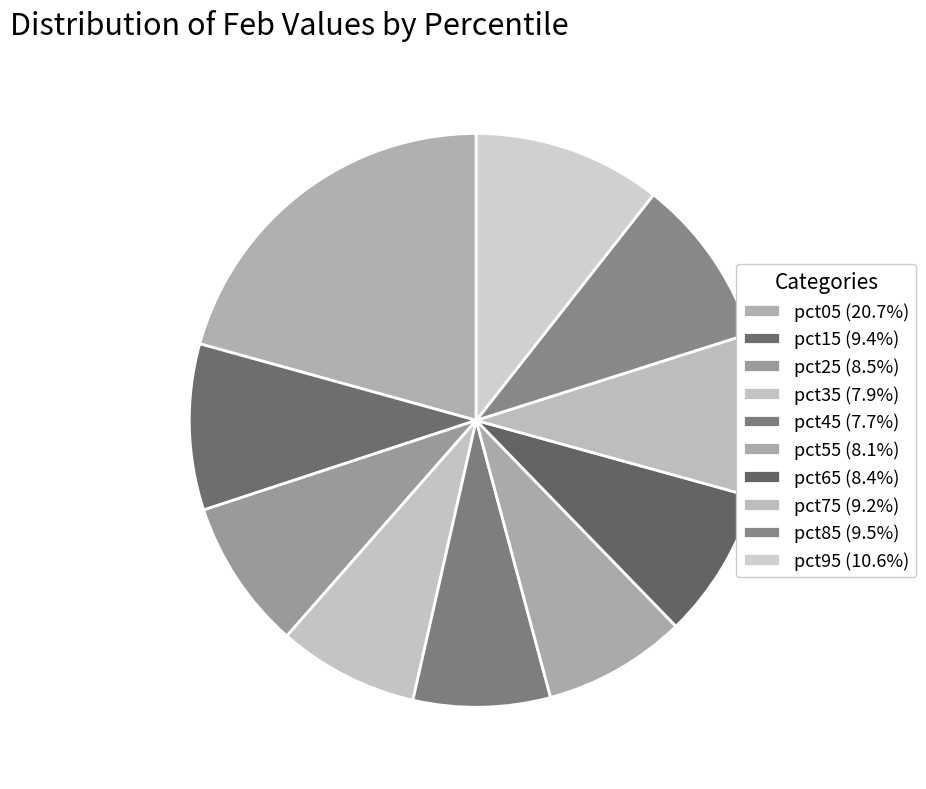

Count the number of slices in the pie.

10